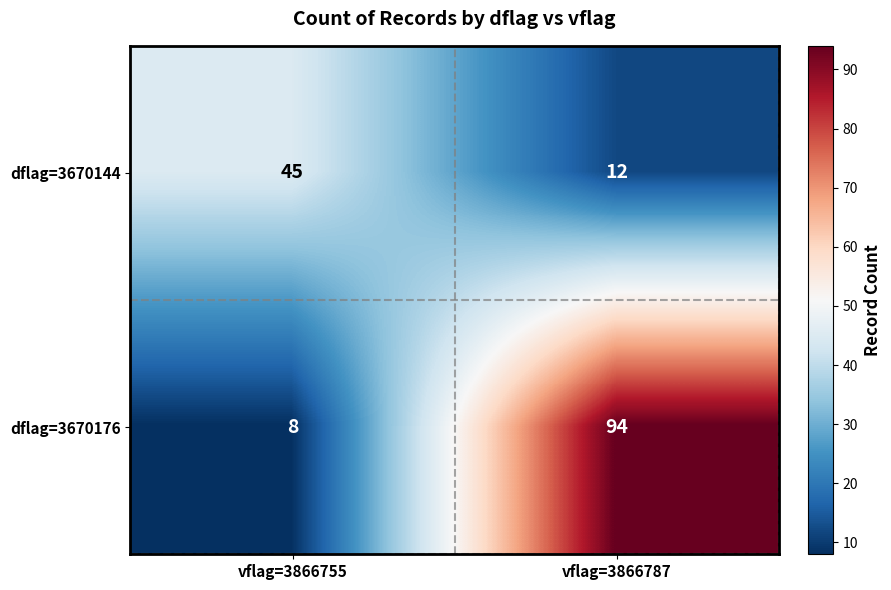

Where is dflag=3670144 nearest to the value 28?

vflag=3866787